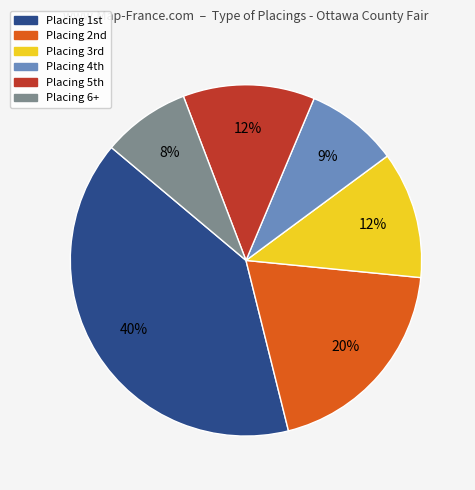

Does any single category account for the majority?

No